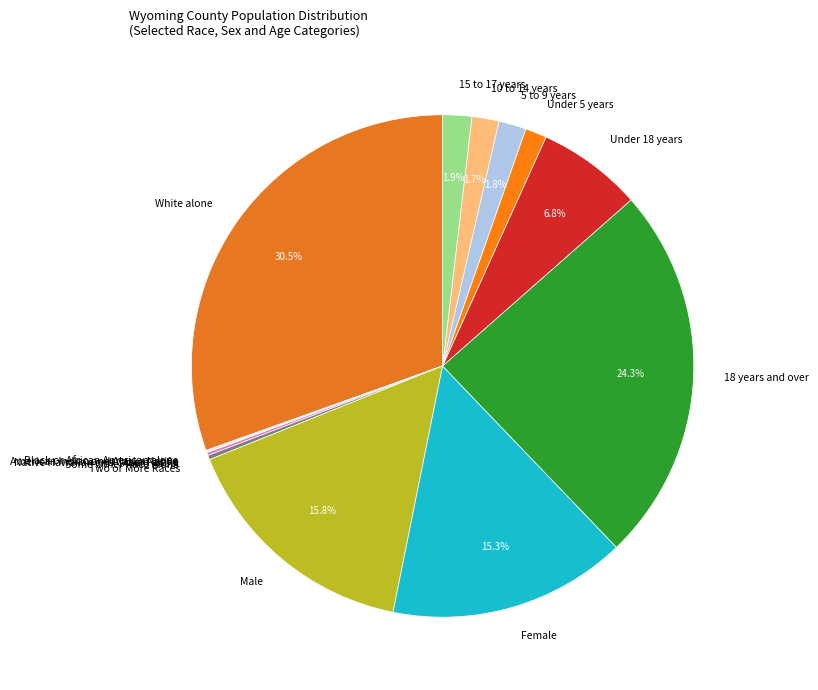

To the nearest percent, what is the average slice percentage?

7%